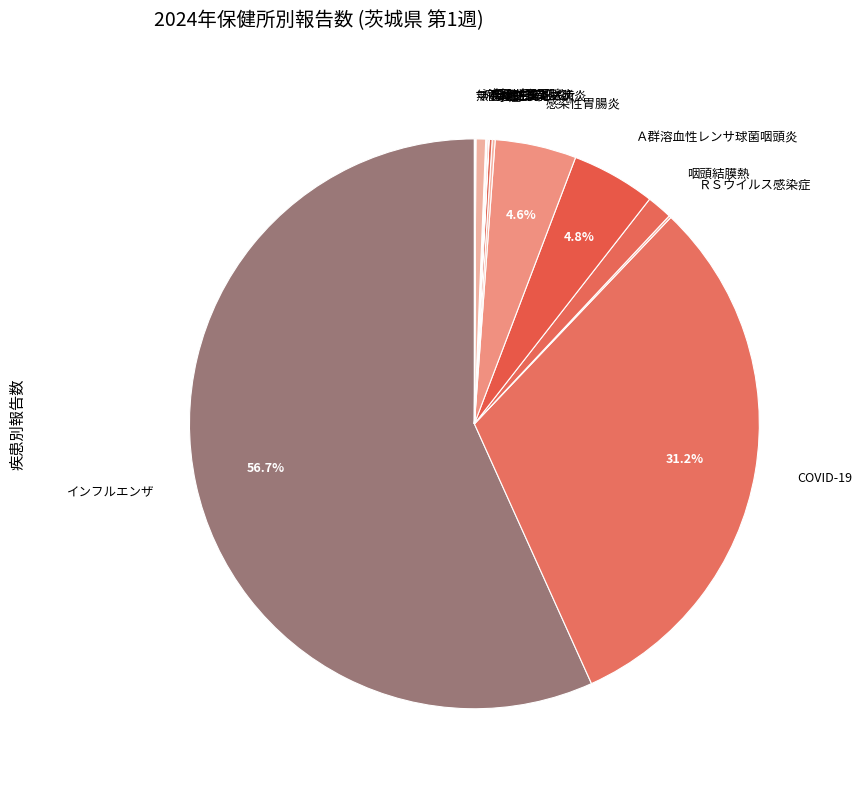

Is there any slice that represents more than half of the pie?

Yes